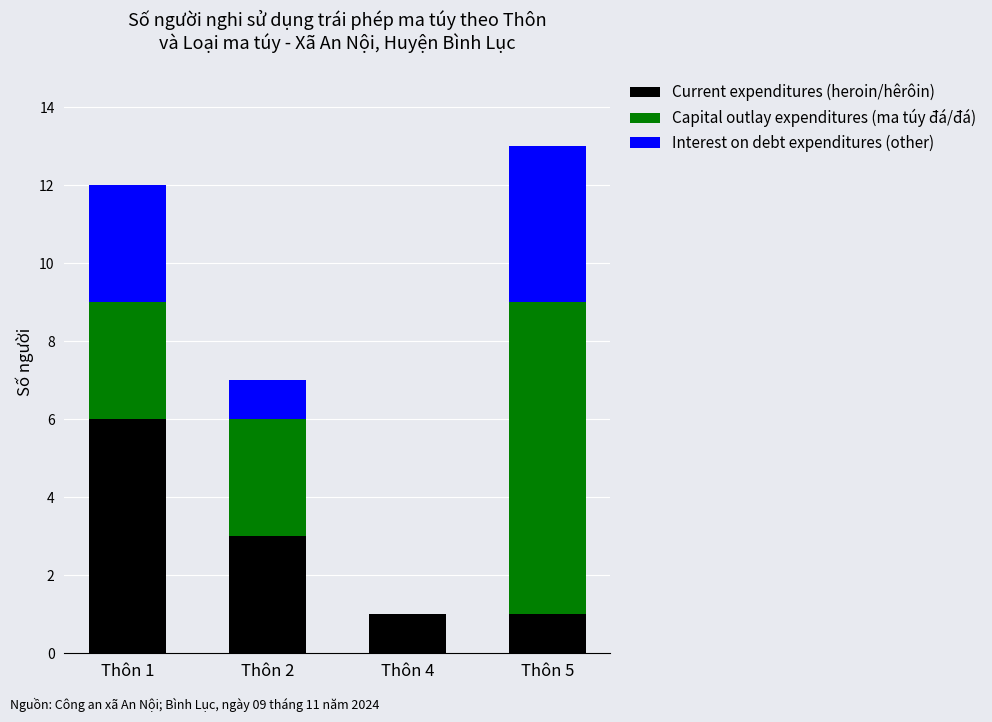

Are the bars horizontal?

No